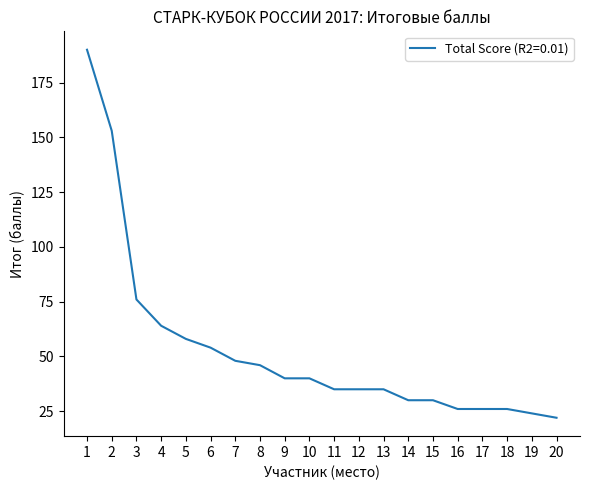

Read the value at 14.

30